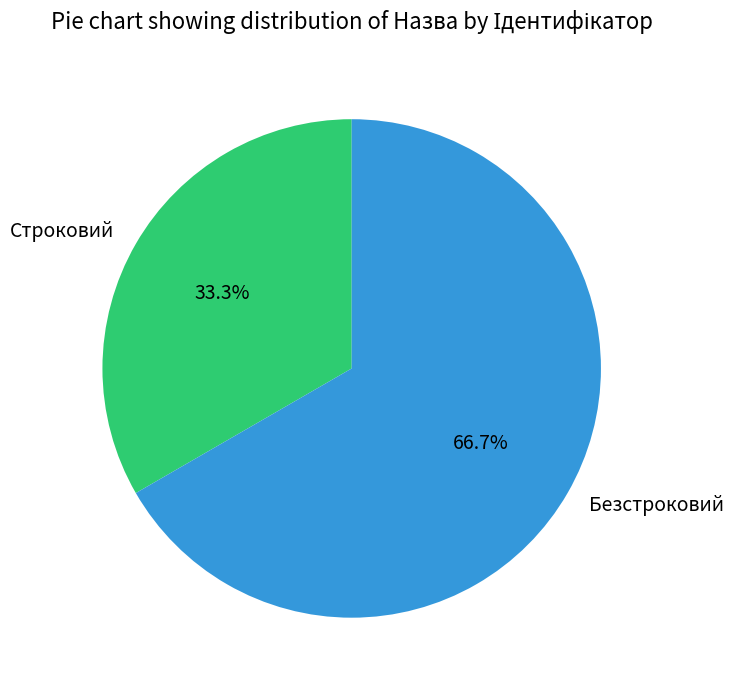

What is the ratio of the value at Строковий to the value at Безстроковий?

0.5